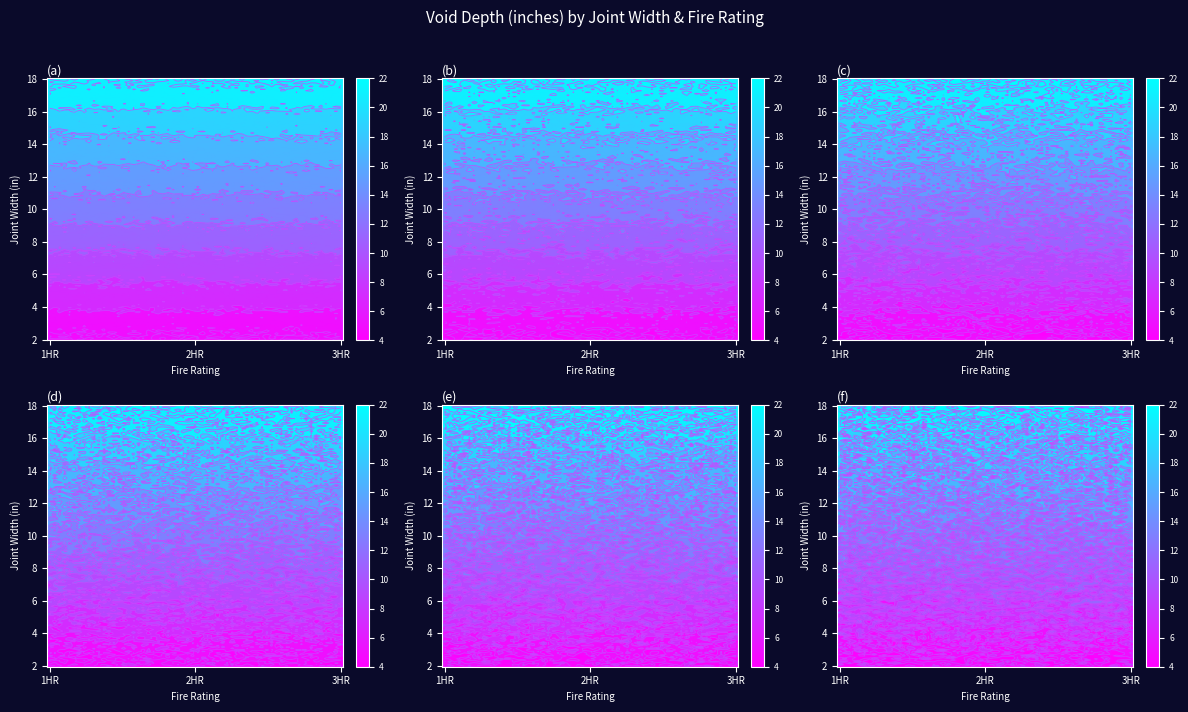

What is the minimum value shown in the chart?

5